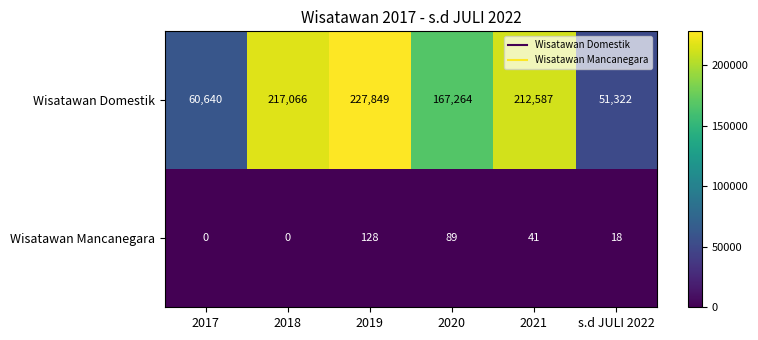

What is the difference between the highest and lowest values at 2020?

167175